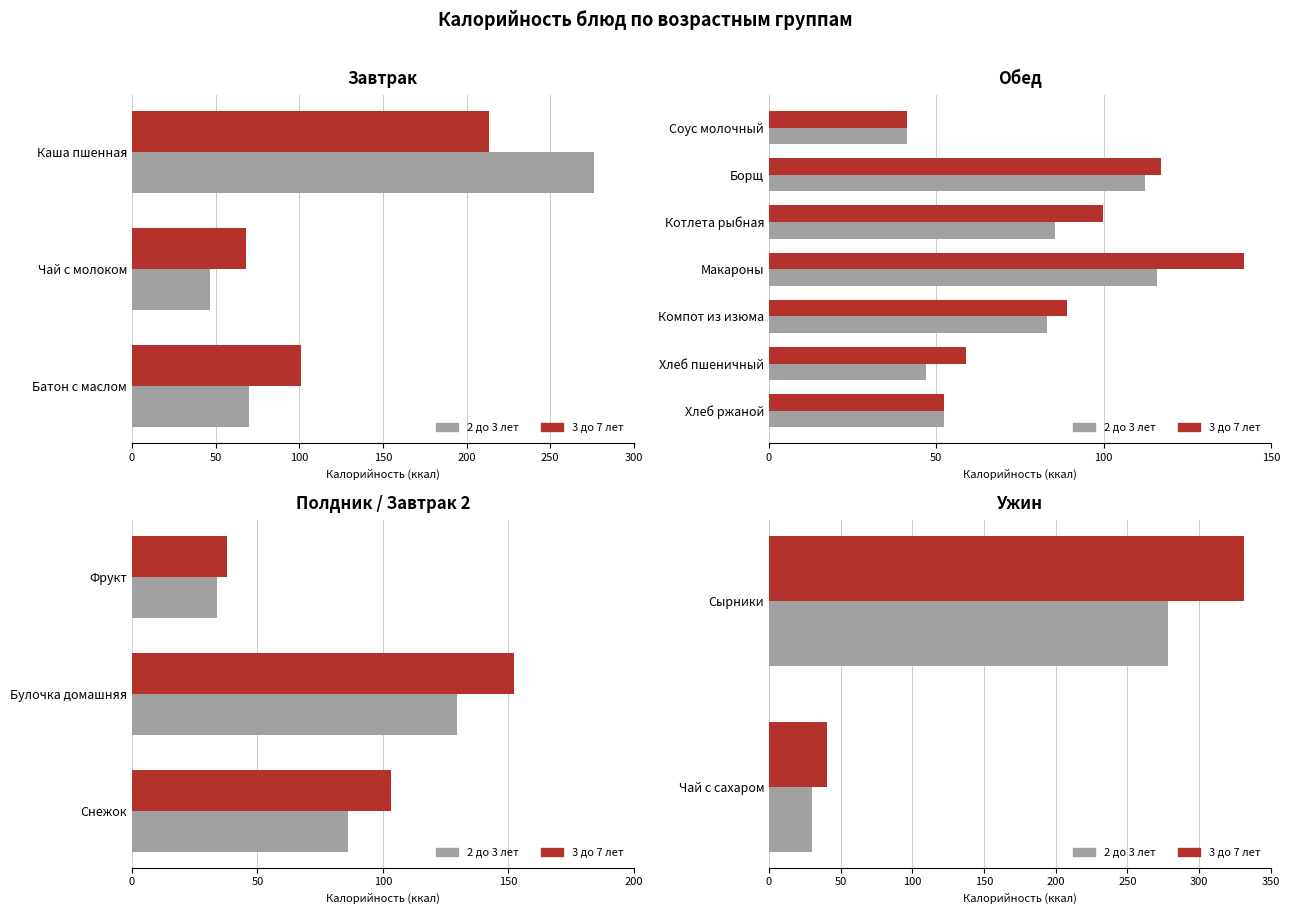

Is it true that 2 до 3 лет equals 52.2 at Чай с сахаром?

False